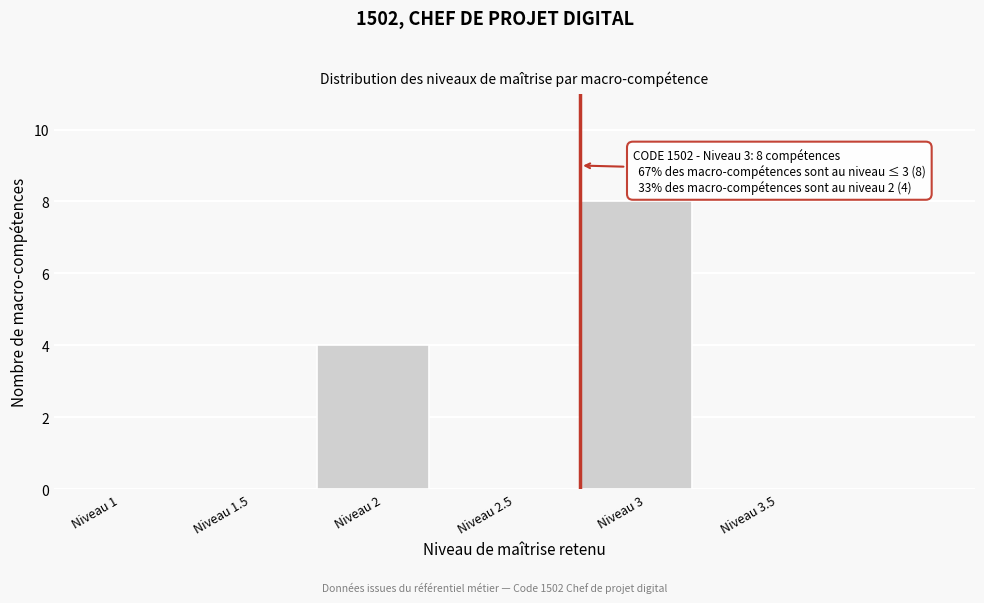

Reading left to right, transcribe all the data shown in this chart.

Niveau 1=0	Niveau 1.5=0	Niveau 2=4	Niveau 2.5=0	Niveau 3=8	Niveau 3.5=0